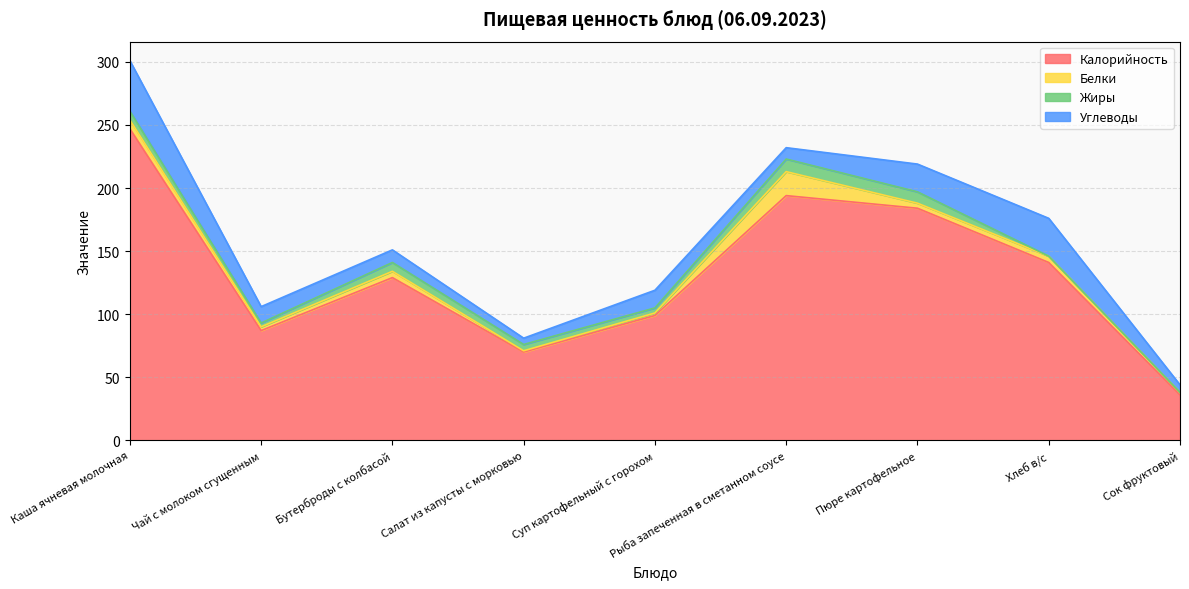

Does the chart display data point markers on the line(s)?

No